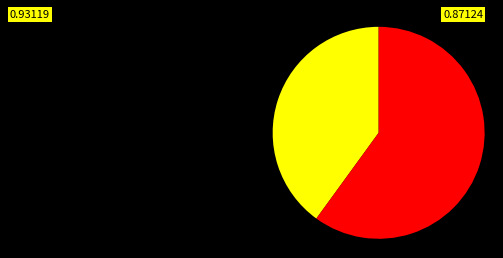

Does any single category account for the majority?

Yes